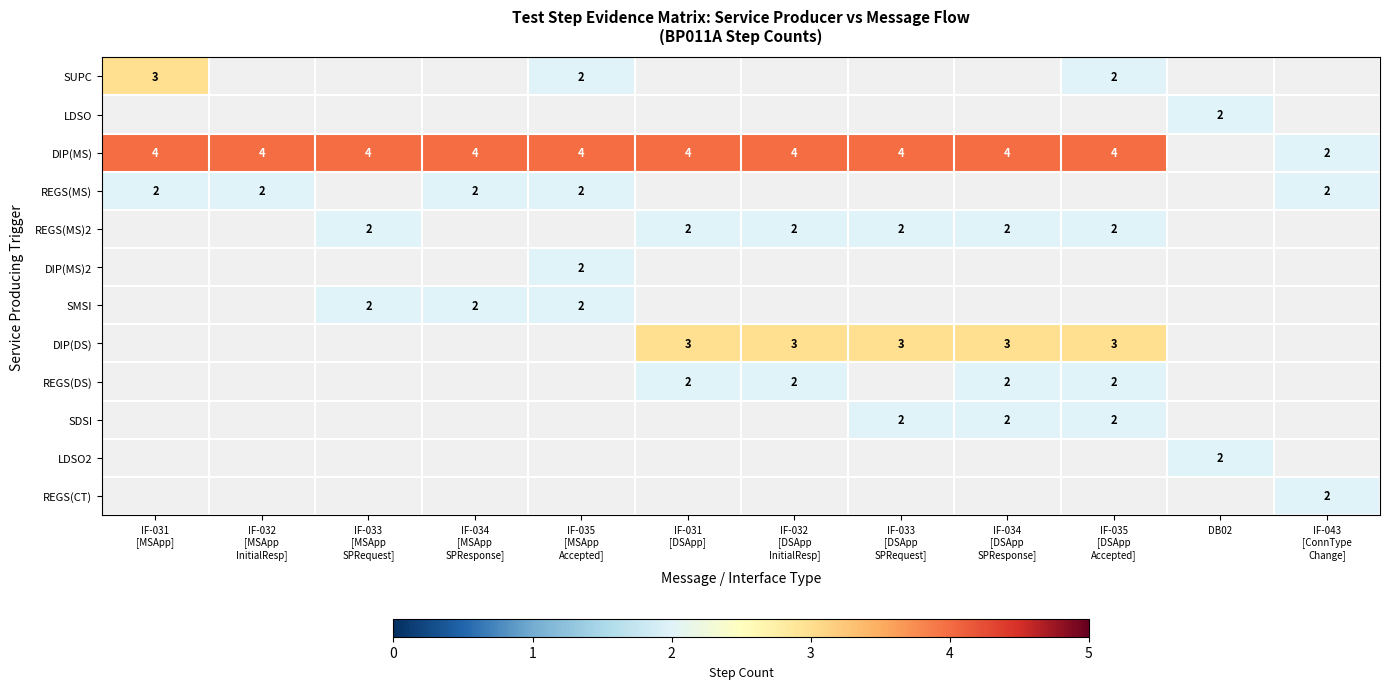

True or false: DIP(MS) has a value of 4.0 at IF-033 [MSApp SPRequest].

True